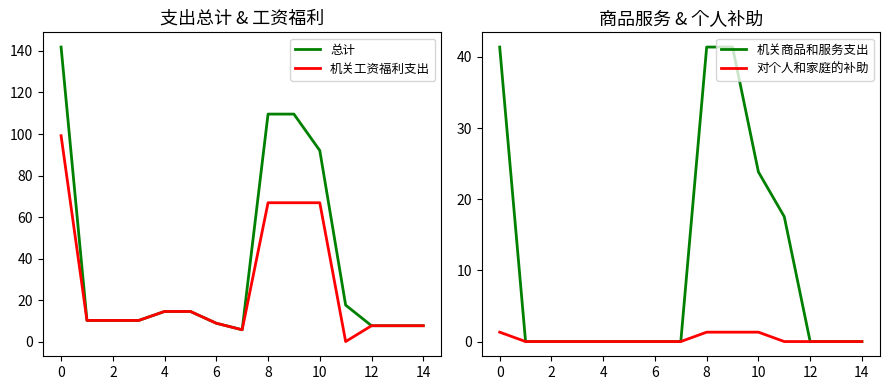

How many 对个人和家庭的补助 values are between 0 and 1?

11